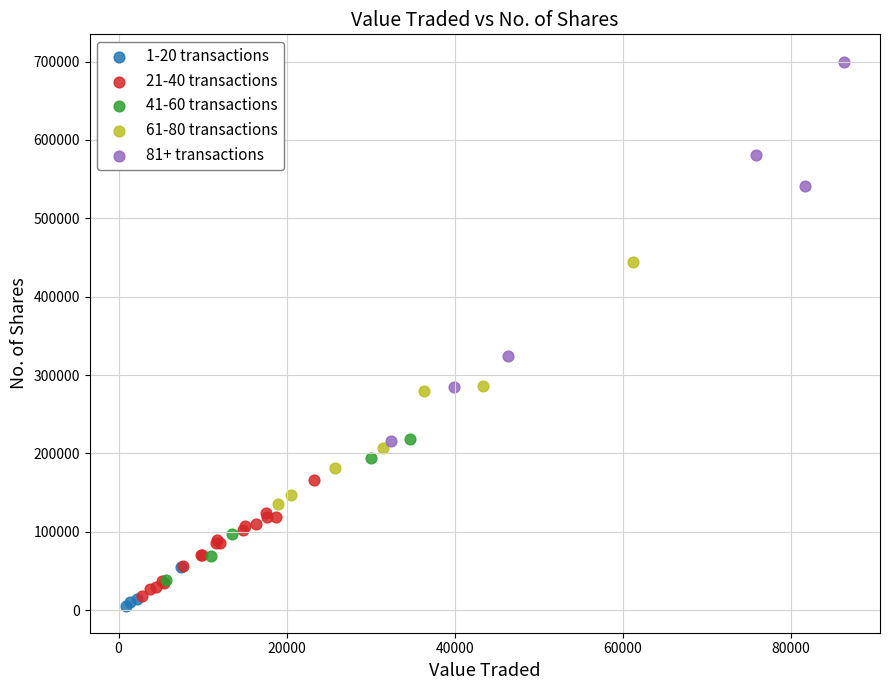

Which series reaches the minimum Y coordinate?

1-20 transactions